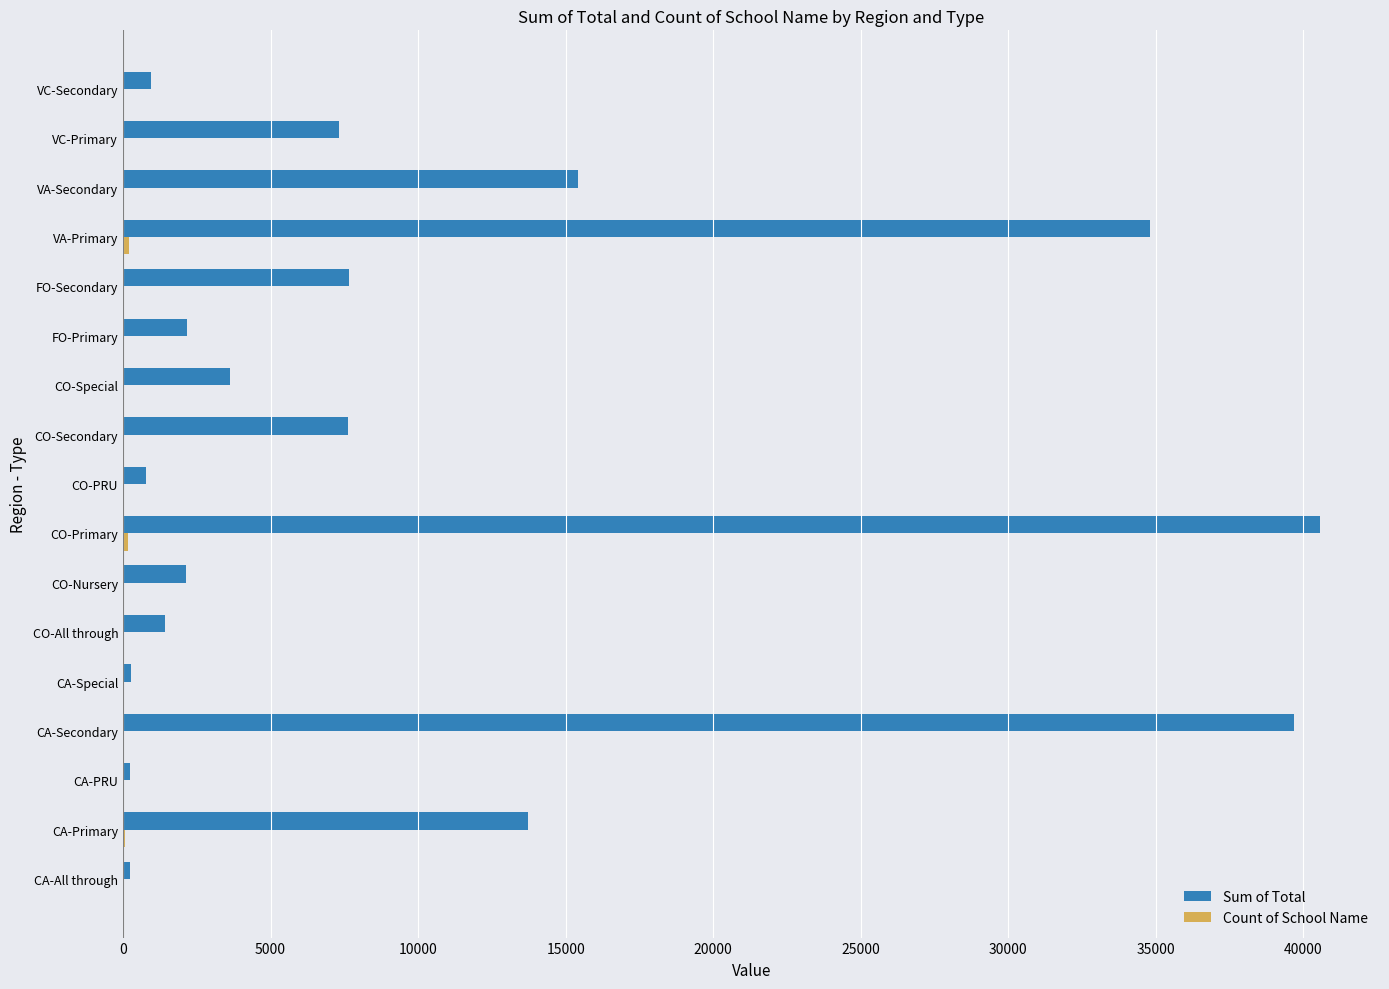

Between FO-Primary and VA-Primary, which series saw the biggest shift?

Sum of Total